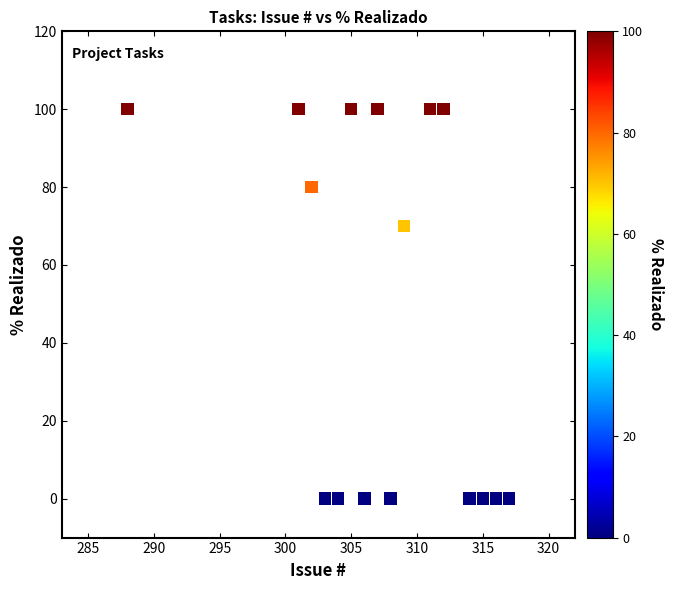

What is the range of X values (max minus min)?

29